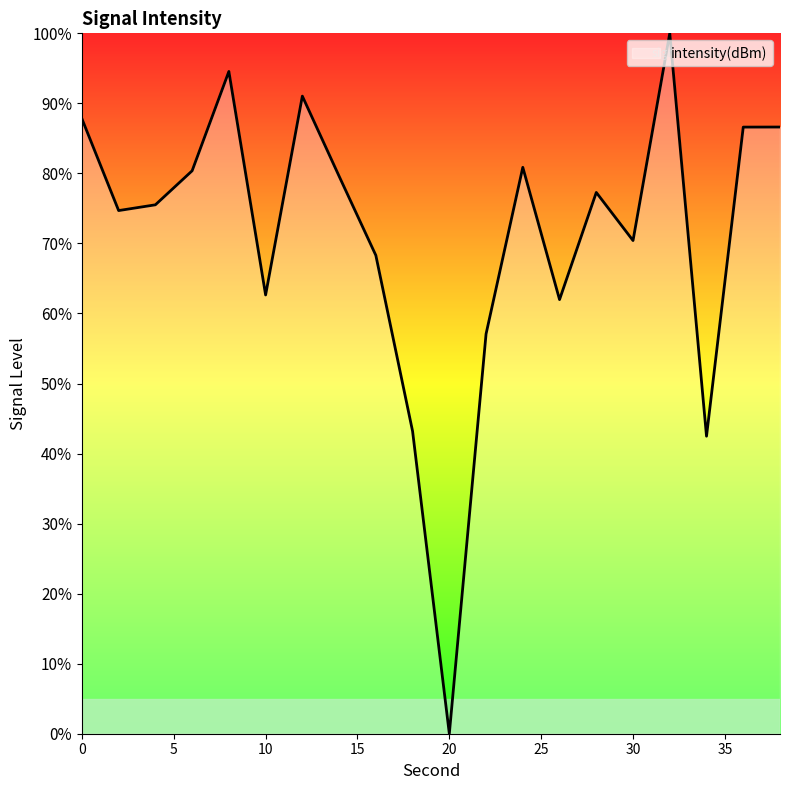

What is the difference between the maximum and minimum values?

100.0